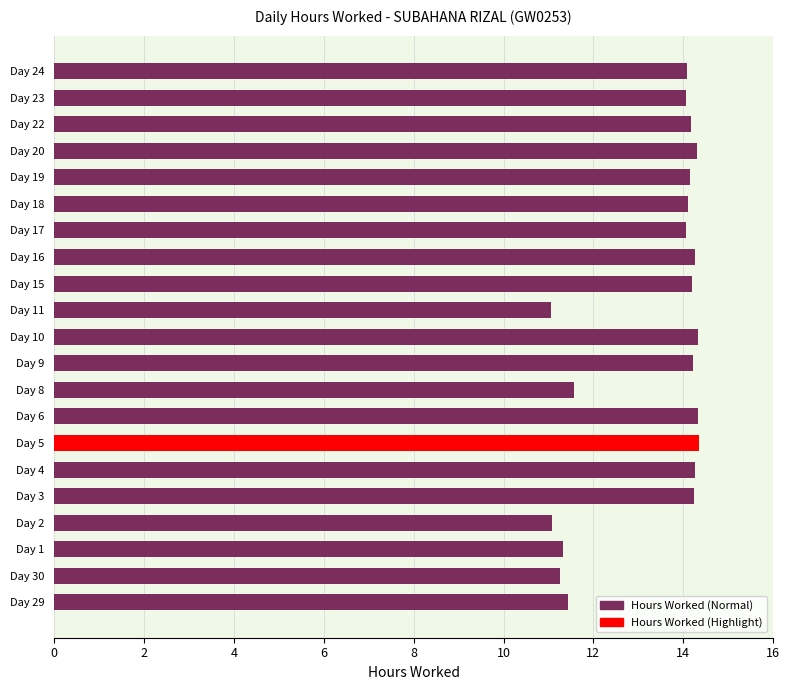

What is the difference between the maximum and minimum values?

3.3